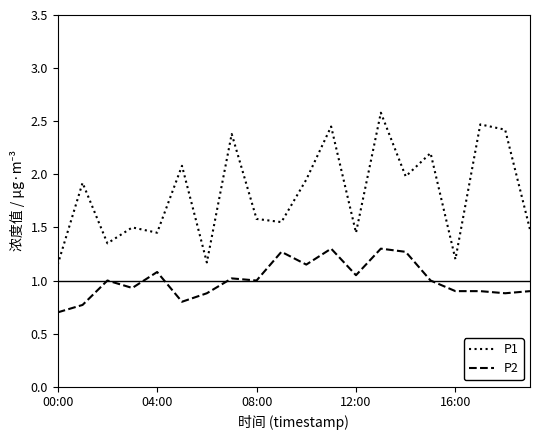

Which series has the largest total across all categories?

P1